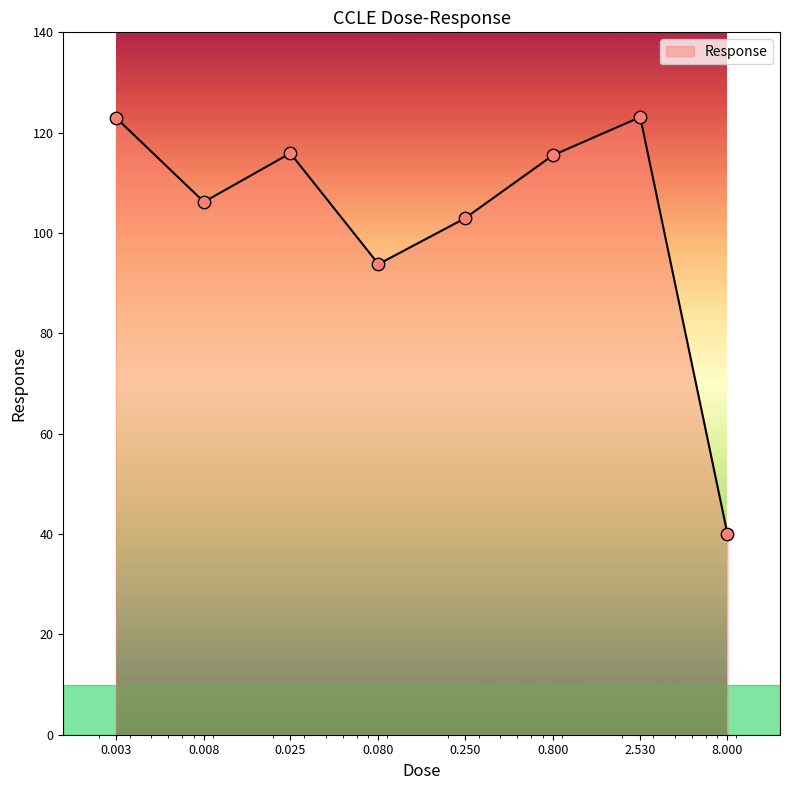

What is the difference between the second highest and minimum values?

83.0